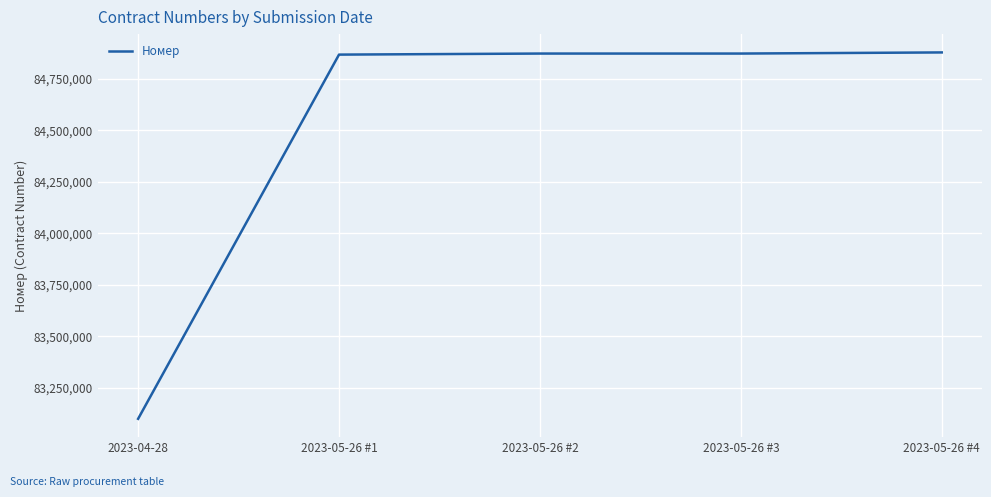

Where is the data nearest to the value 83988252?

2023-05-26 #1